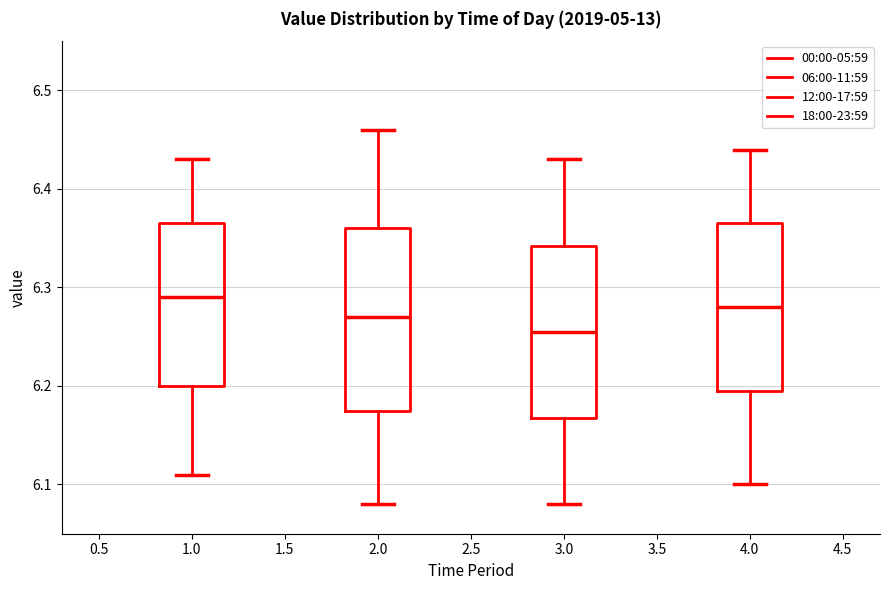

Reading left to right, transcribe this box plot: for each box, give where its median line is, the range the box spans, and where its two whiskers end, as read against the y-axis. The values are not printed on the chart, so give them approximately, as read against the axis.

1.0: median 6.29, box 6.20 to 6.37, whiskers 6.11 to 6.43
2.0: median 6.27, box 6.18 to 6.36, whiskers 6.08 to 6.46
3.0: median 6.26, box 6.17 to 6.34, whiskers 6.08 to 6.43
4.0: median 6.28, box 6.20 to 6.37, whiskers 6.10 to 6.44